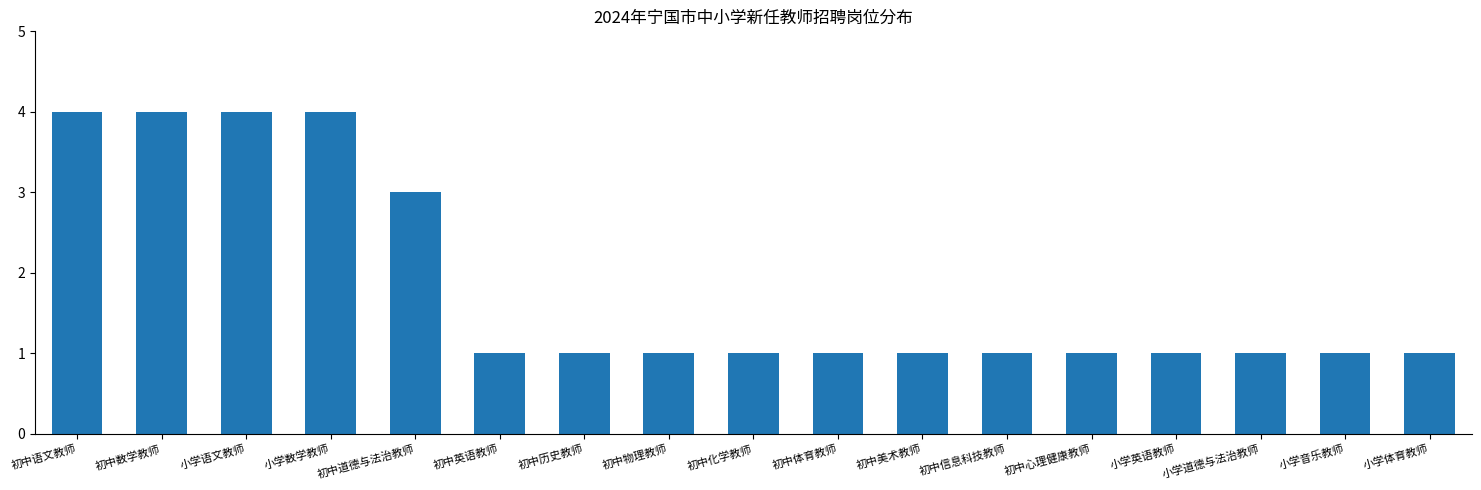

What is the greatest value displayed?

4